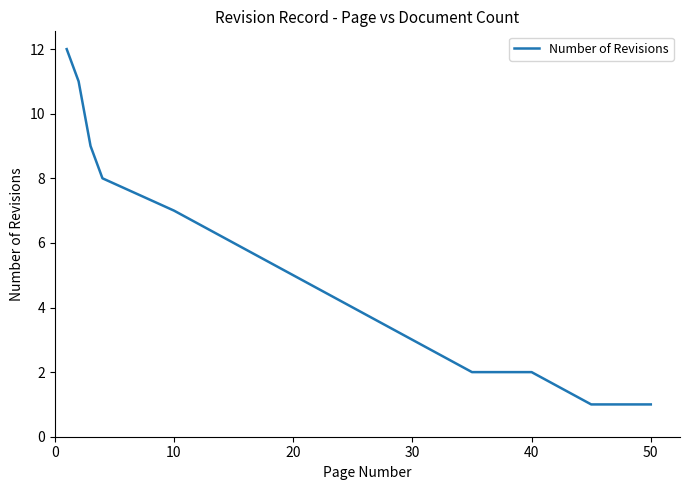

What is the maximum value shown in the chart?

12